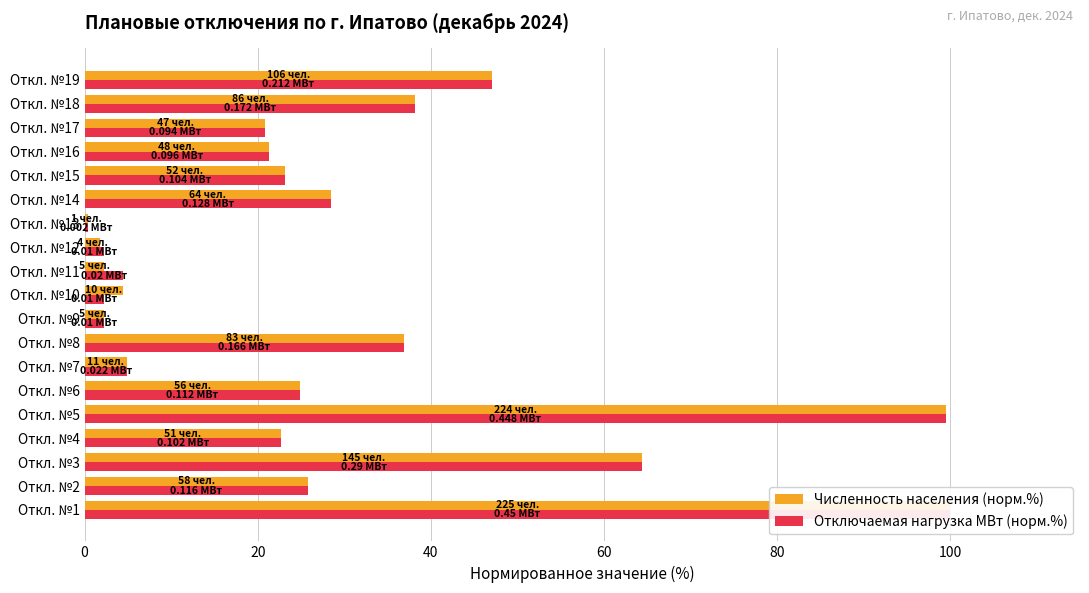

What is the label of the 3rd bar from the right?

16